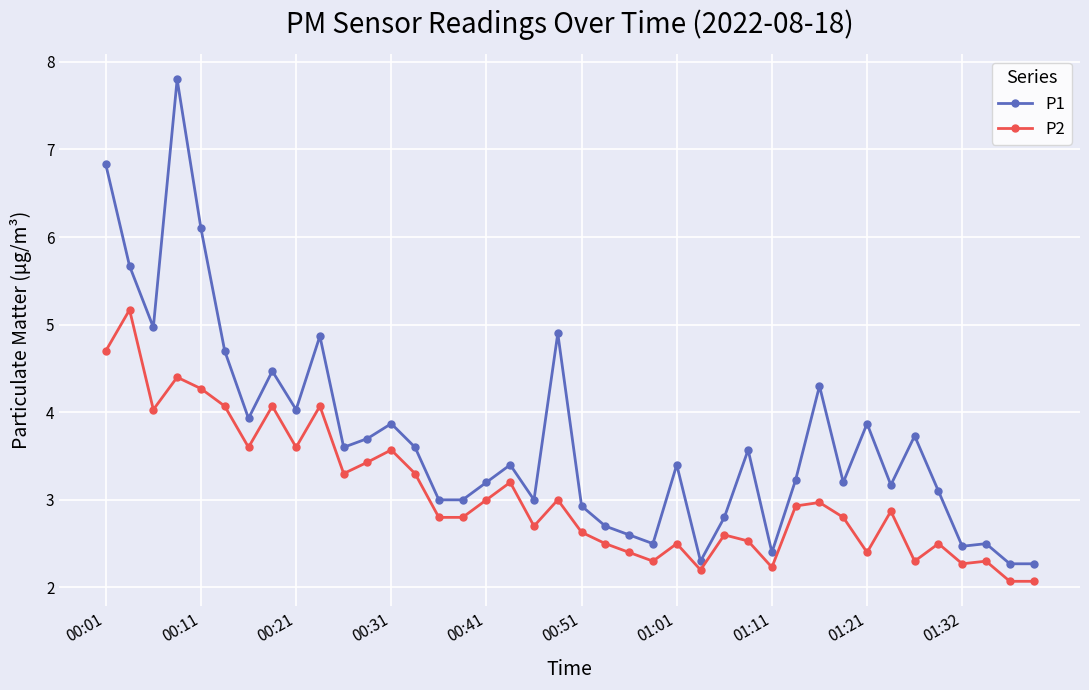

What is the lowest value of the P1 series?

2.3